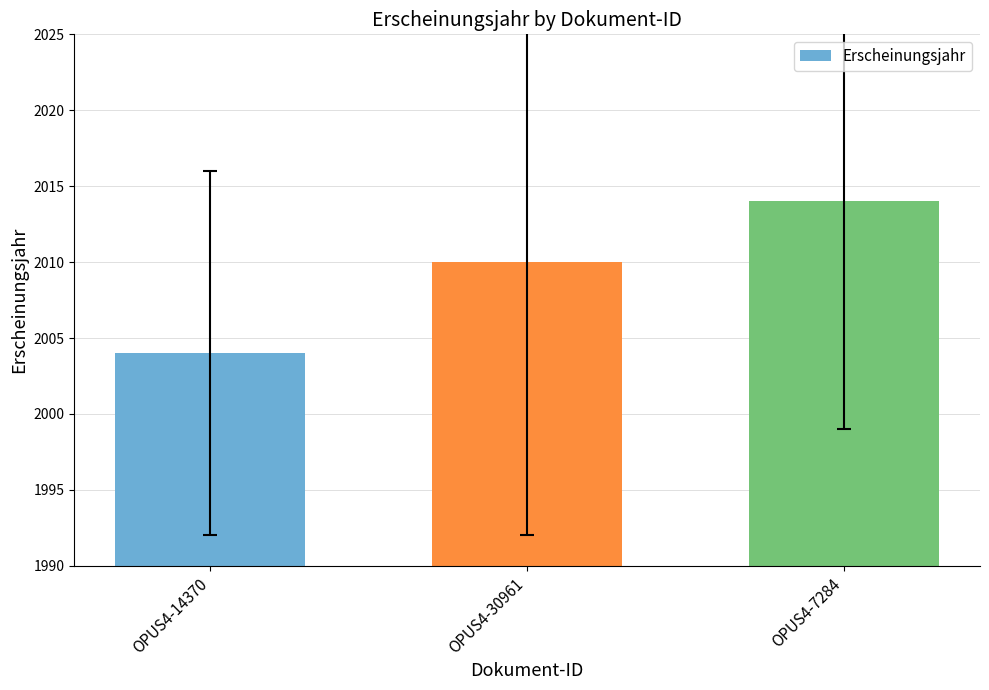

What is the change in value from OPUS4-14370 to OPUS4-30961?

+6